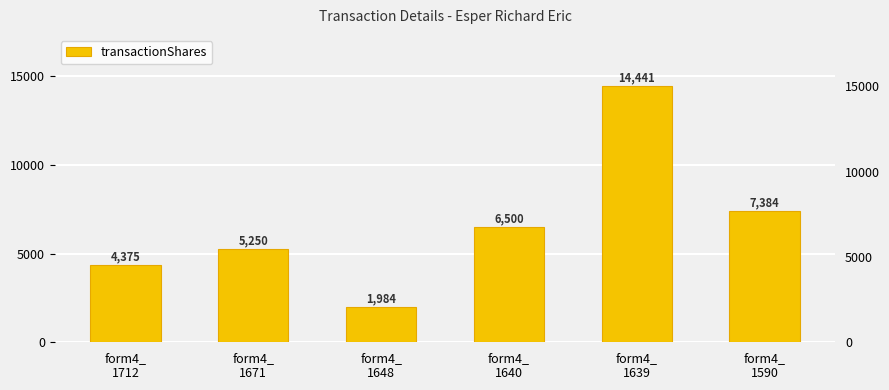

The chart shows a value of 4375 at form4_
1712. True or false?

True